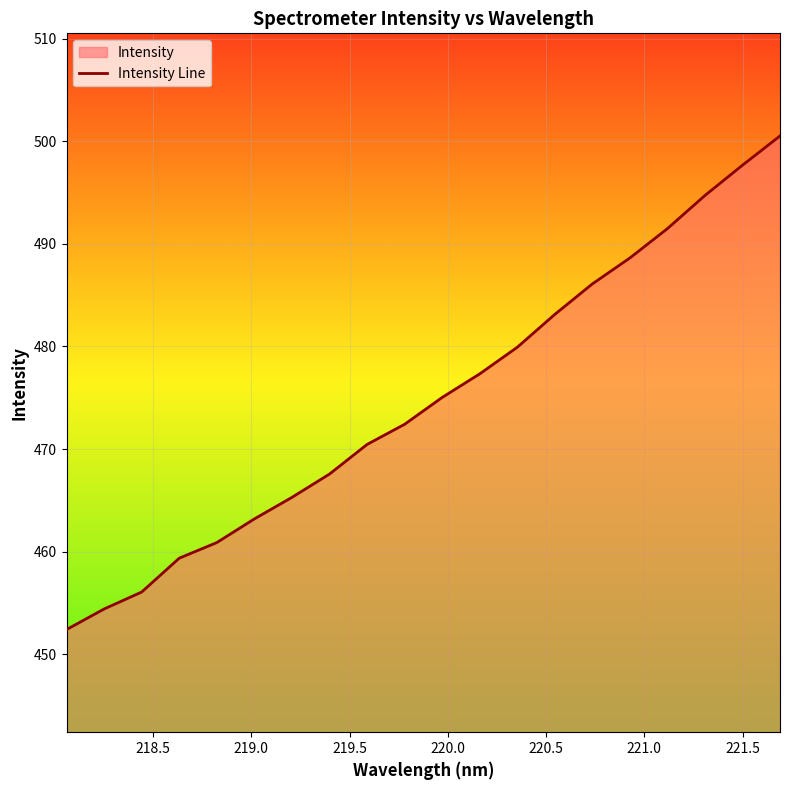

What is the difference between the maximum and minimum values?

48.1